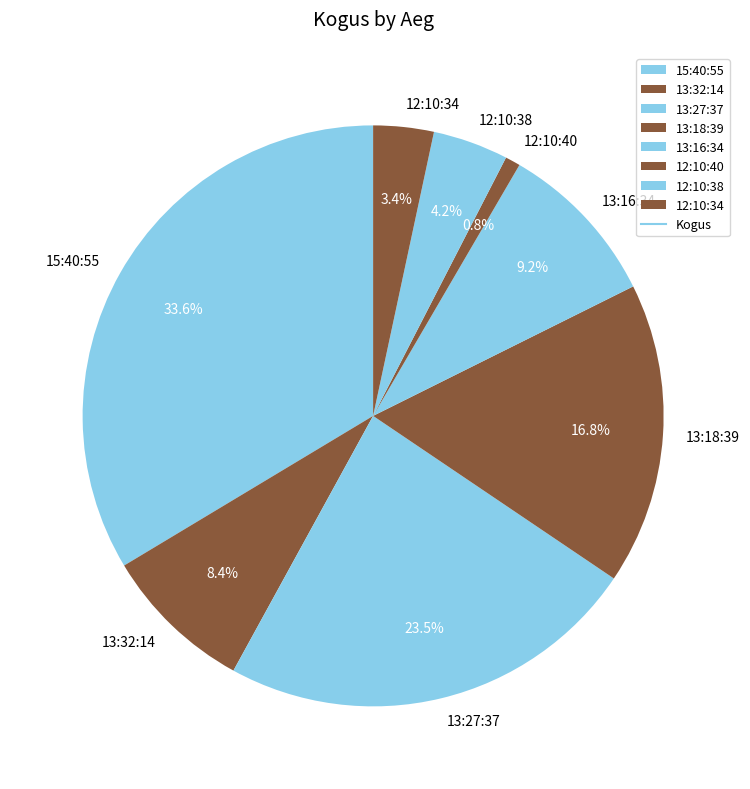

Is there any slice that represents more than half of the pie?

No